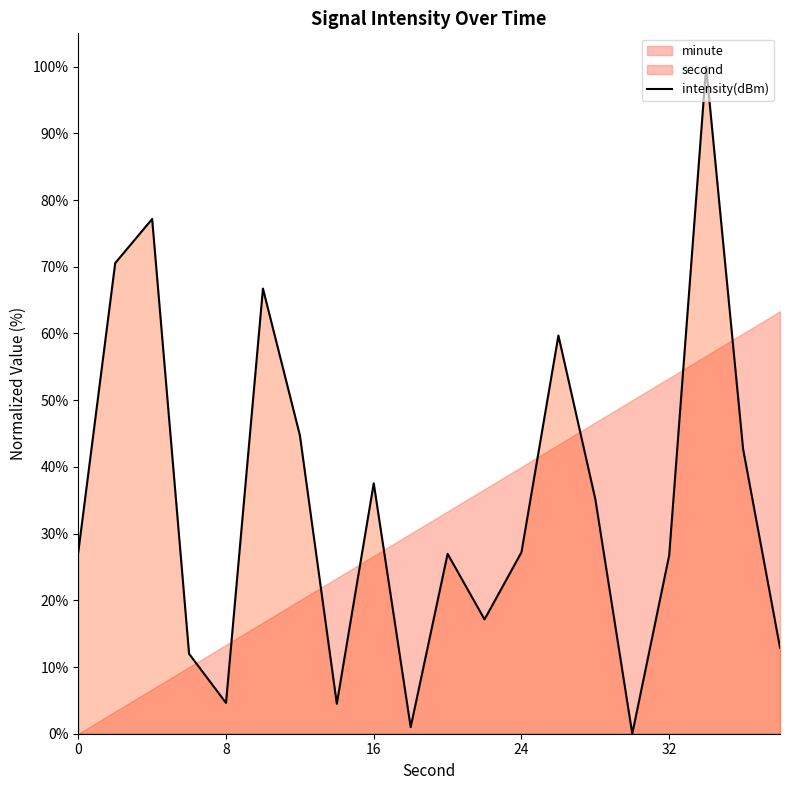

How many positive values are there?

19